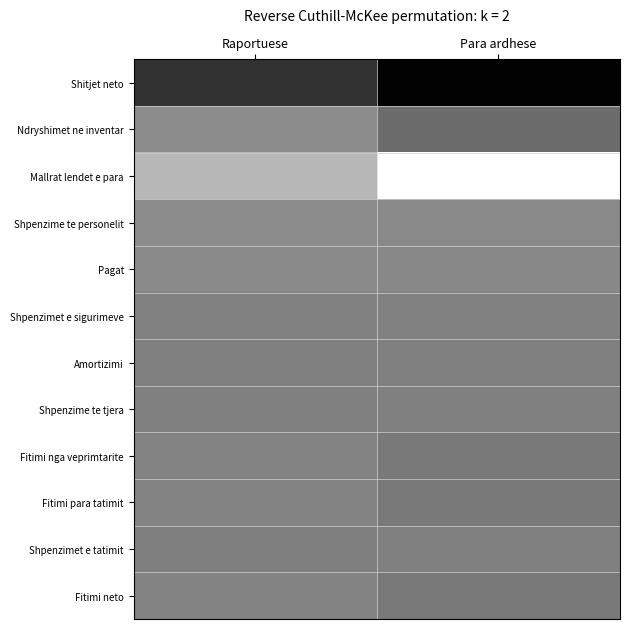

Which has a higher value, Para ardhese or Raportuese?

Para ardhese